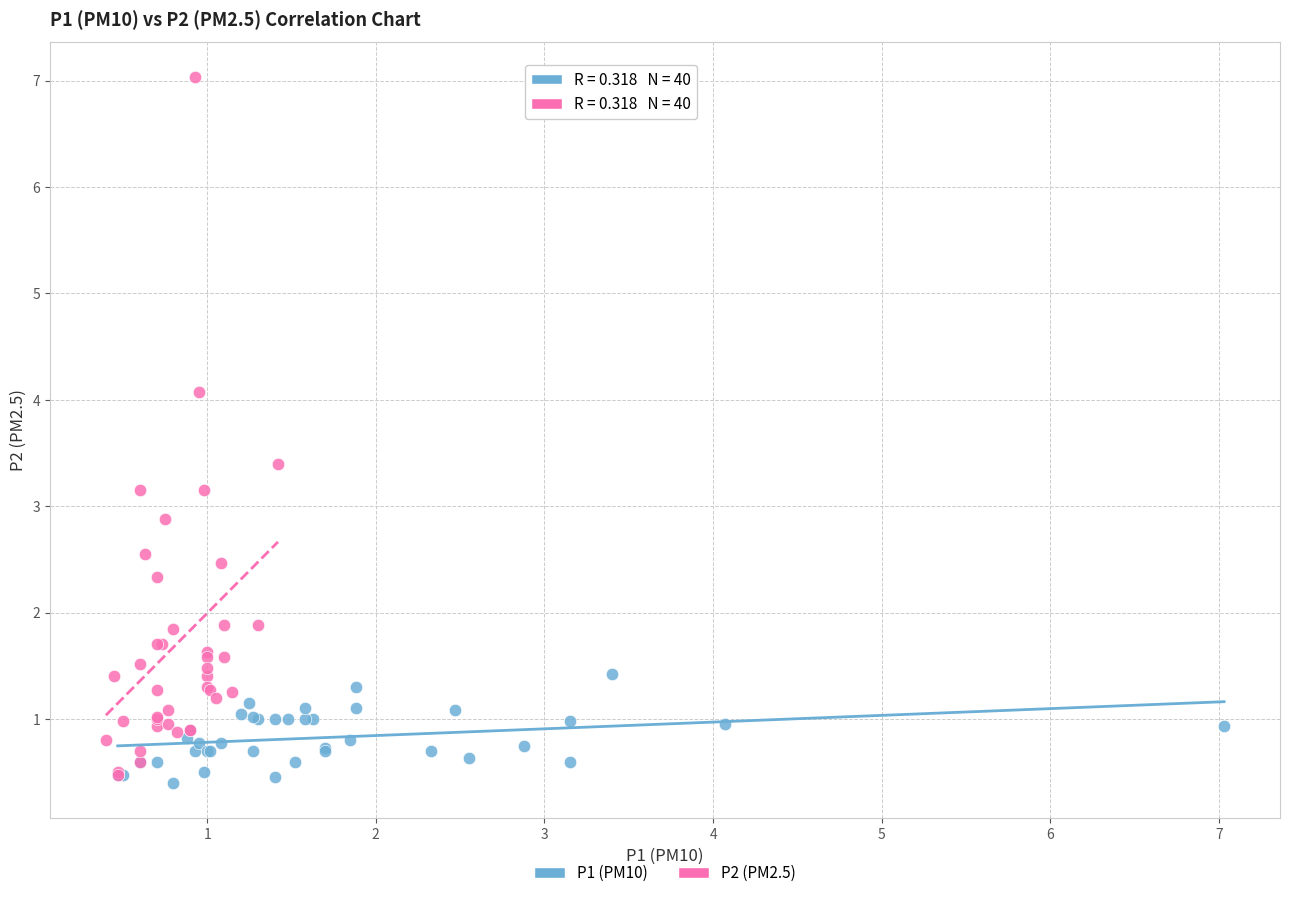

Which series contains the highest Y value?

P2 (PM2.5)